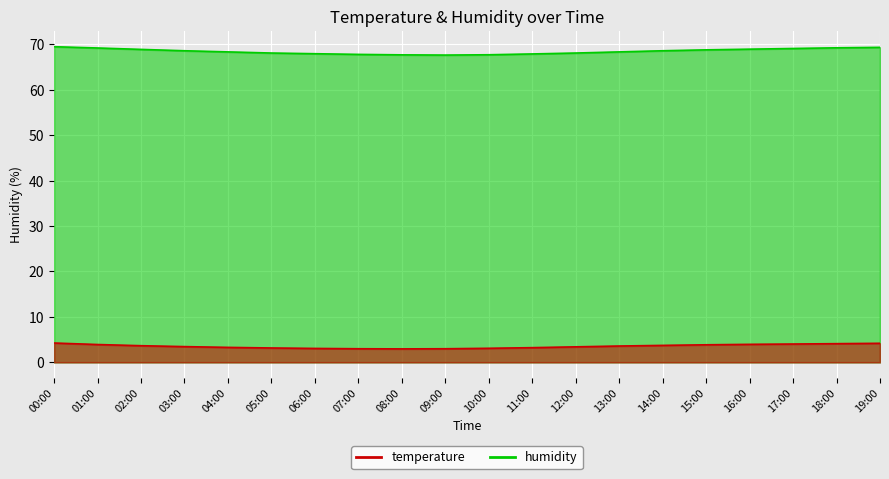

True or false: humidity and temperature intersect in this chart.

False